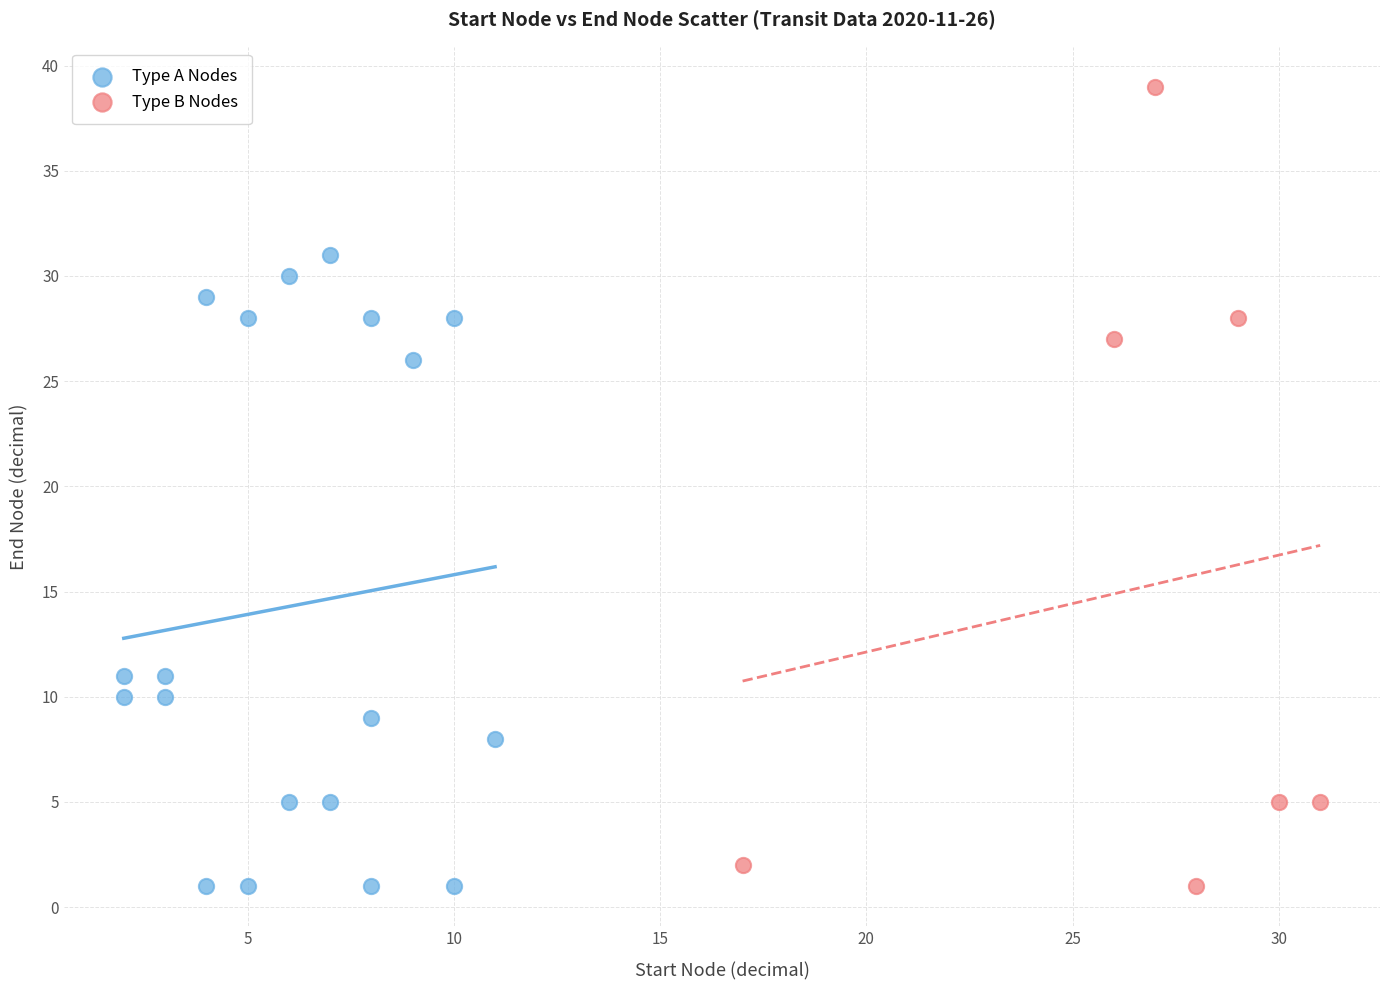

Which series has the widest spread of Y values?

Type B Nodes